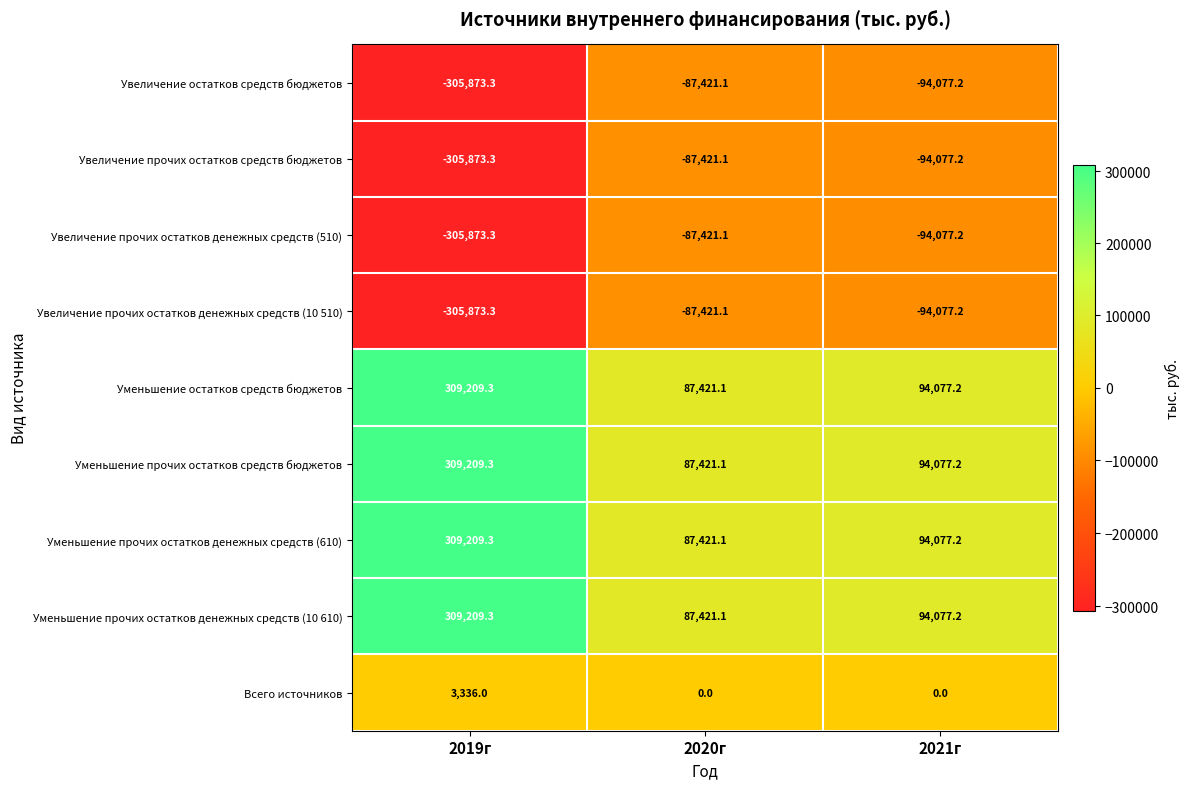

What is the difference between the maximum and minimum values in the Всего источников series?

3336.0